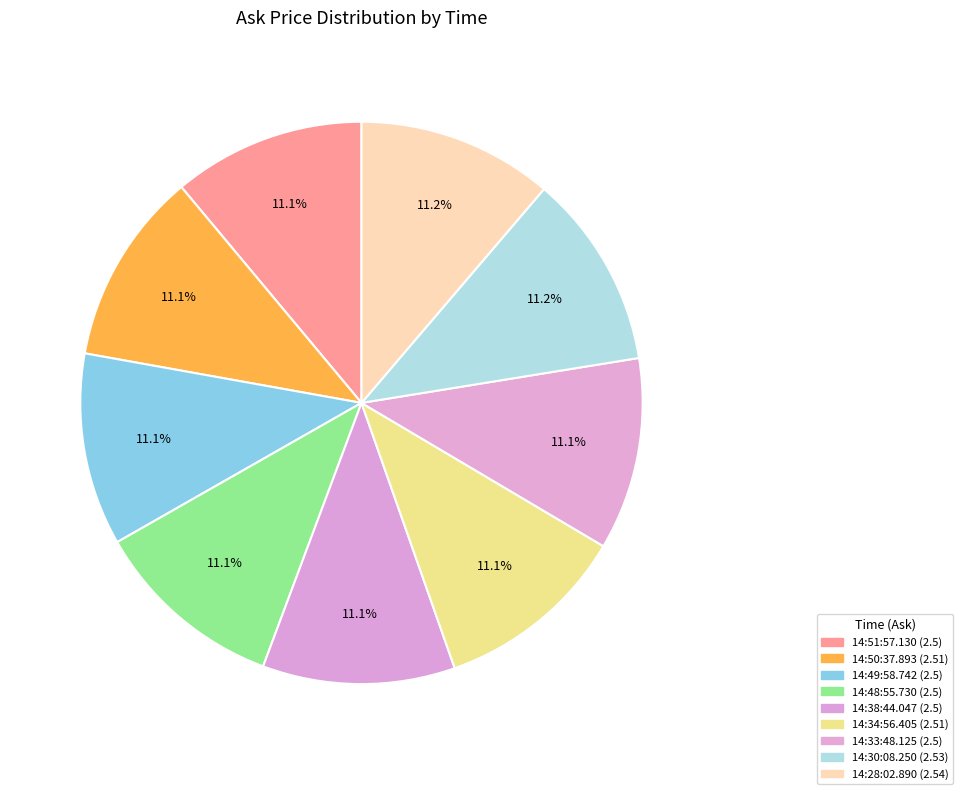

Do 14:50:37.893 and 14:34:56.405 together represent more than half of the pie?

No